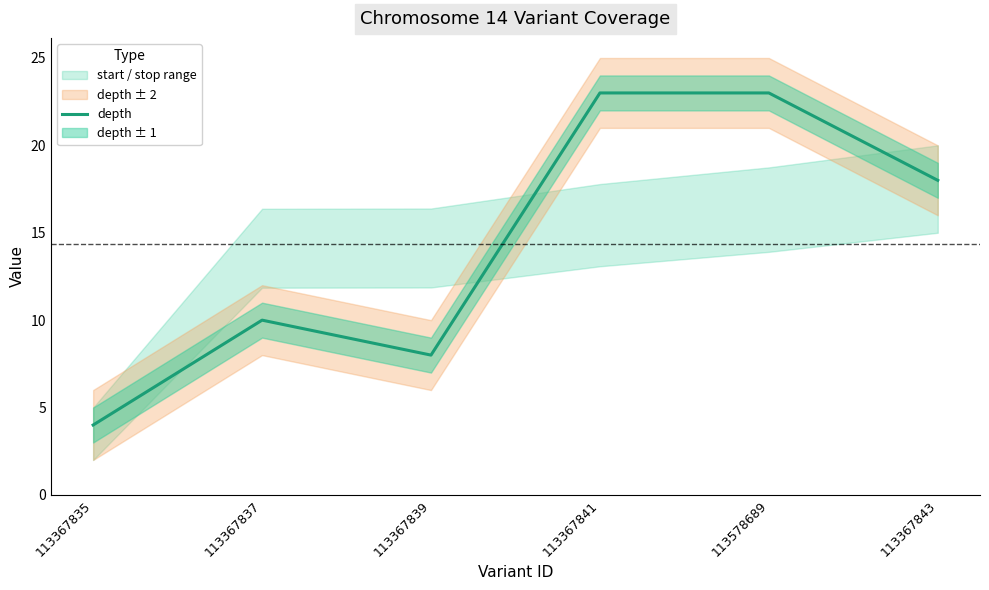

What is the maximum value shown in the chart?

23